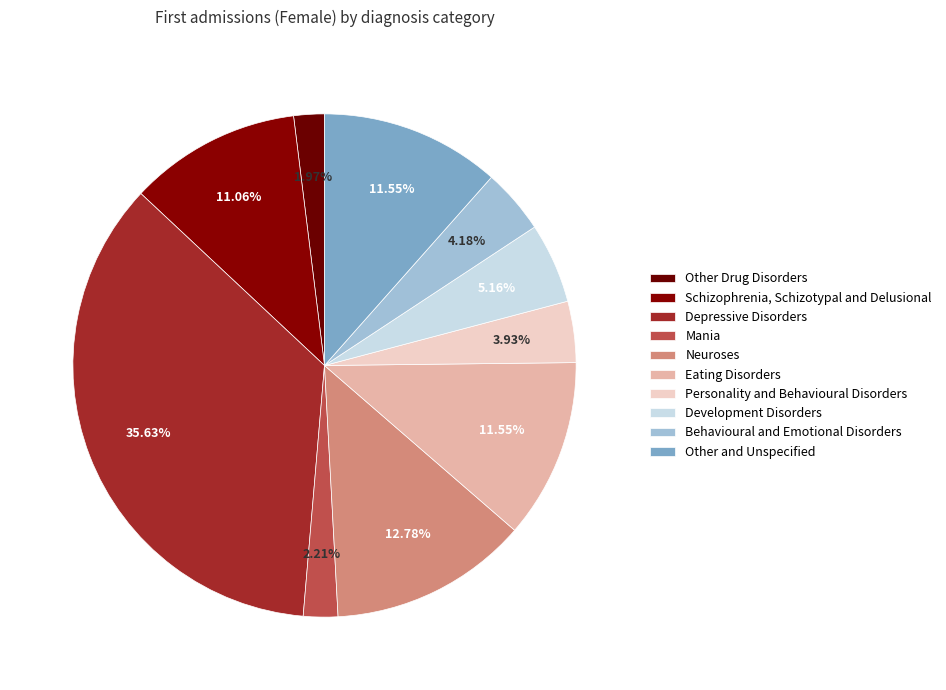

The Eating Disorders slice represents 21% of the pie. True or false?

False